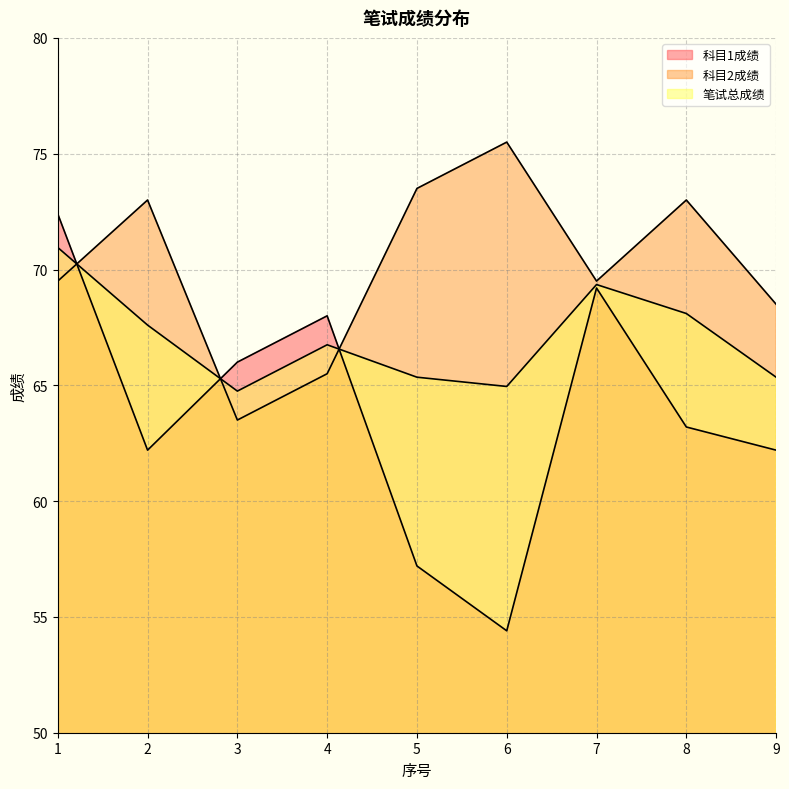

Between 9 and 3, which is larger?

3